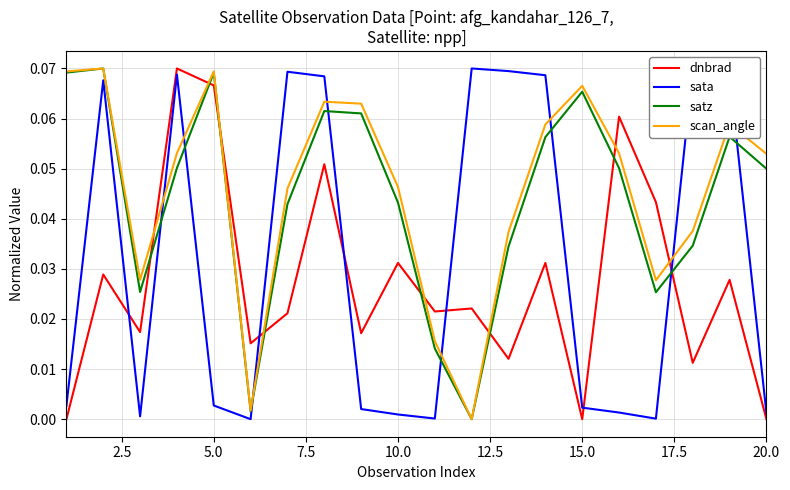

True or false: sata and scan_angle intersect in this chart.

True